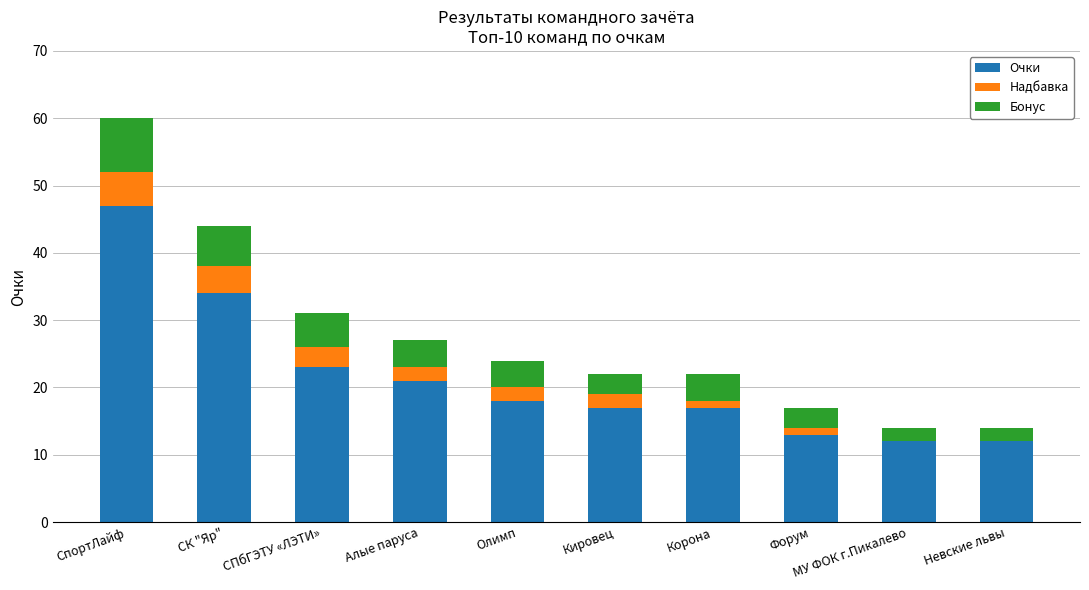

The value of Очки at СК "Яр" is 34. True or false?

True